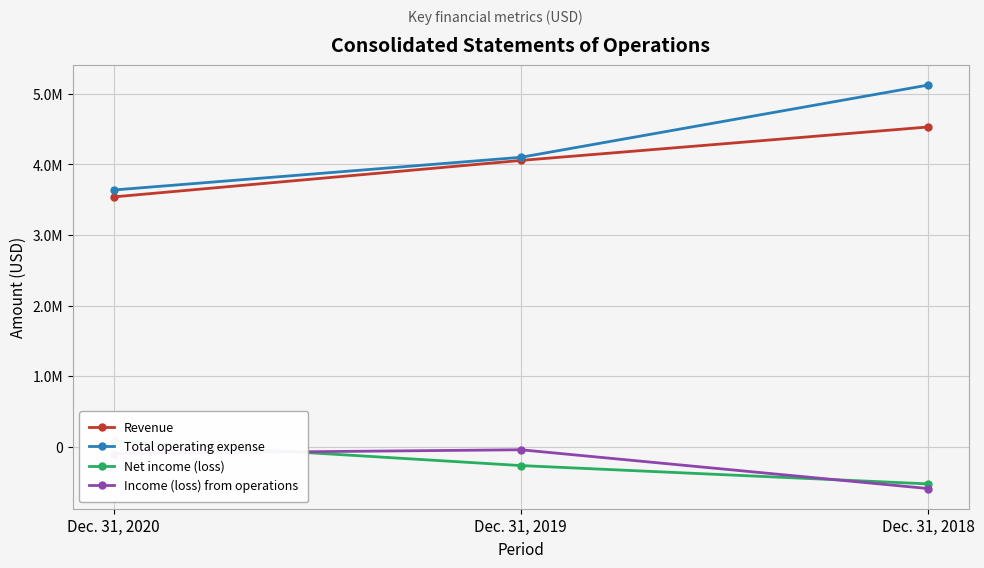

How many lines are shown in the chart?

4